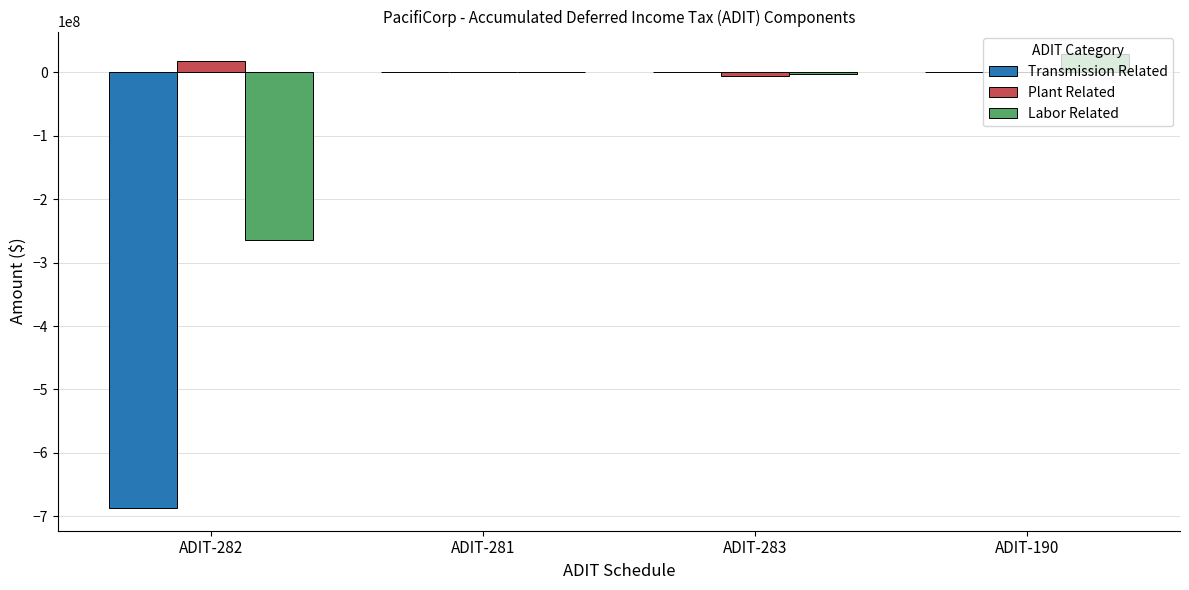

The value of Plant Related at ADIT-190 is 0. True or false?

True